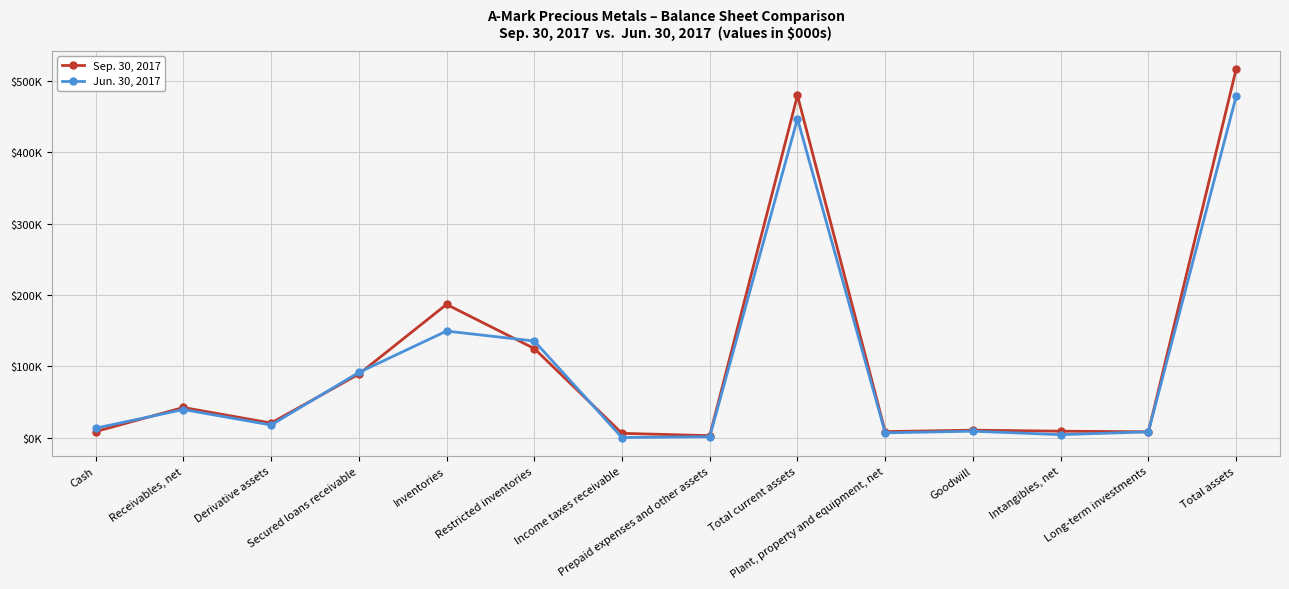

Where is the first local maximum for Jun. 30, 2017?

Receivables, net